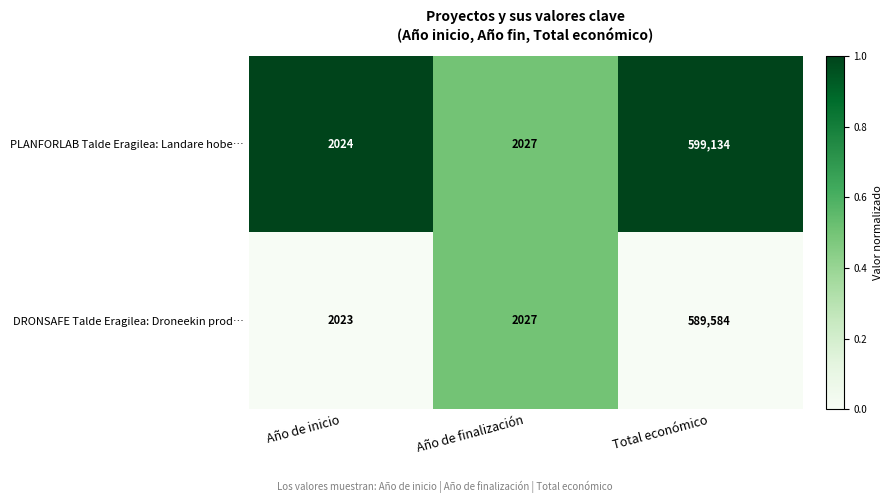

Where is PLANFORLAB Talde Eragilea: Landare hobe… nearest to the value 300579?

Año de finalización